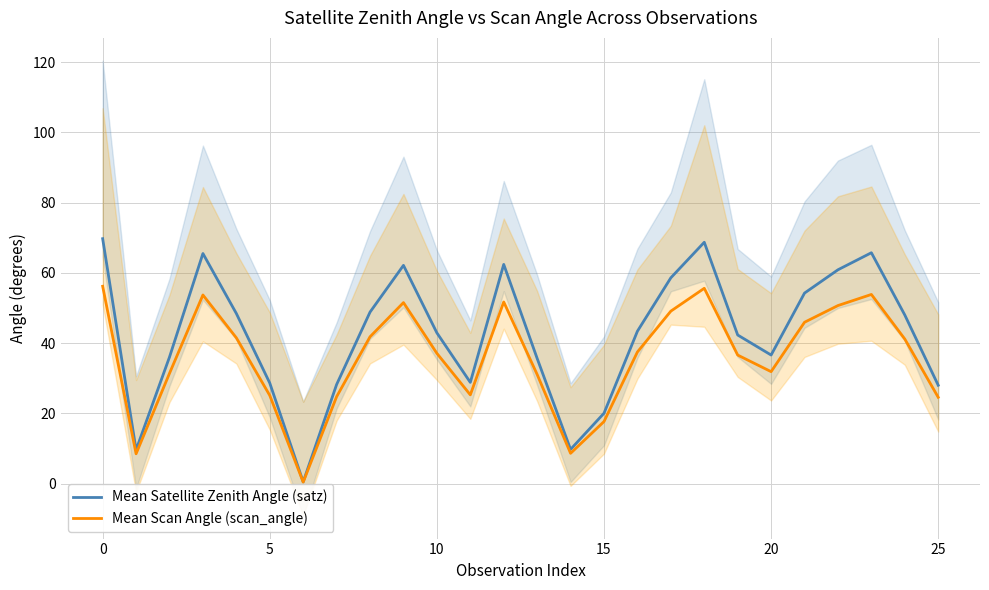

Does the chart have visible grid lines?

Yes